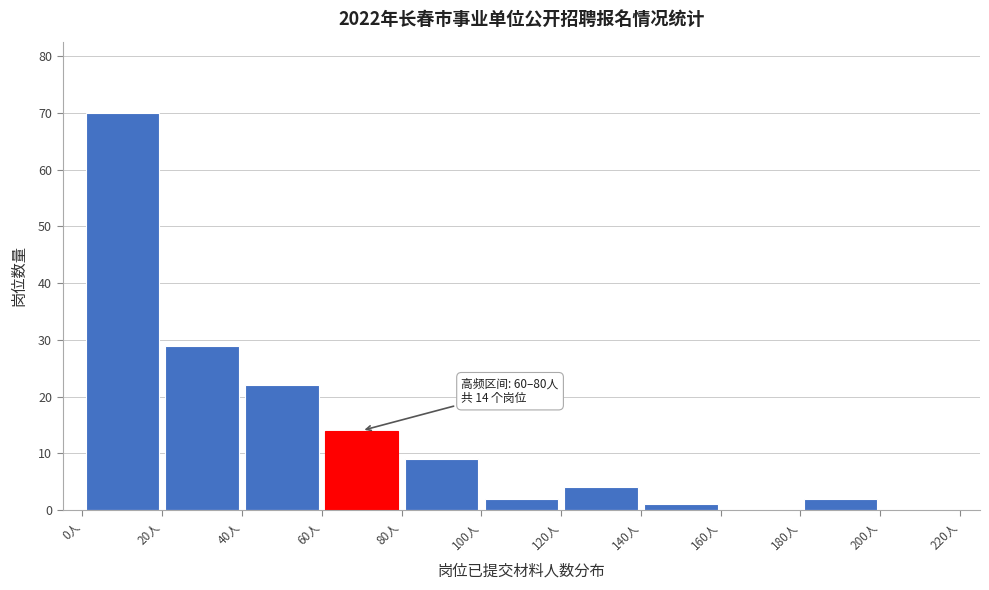

Which range on the x-axis has the tallest bar?

0 to 20